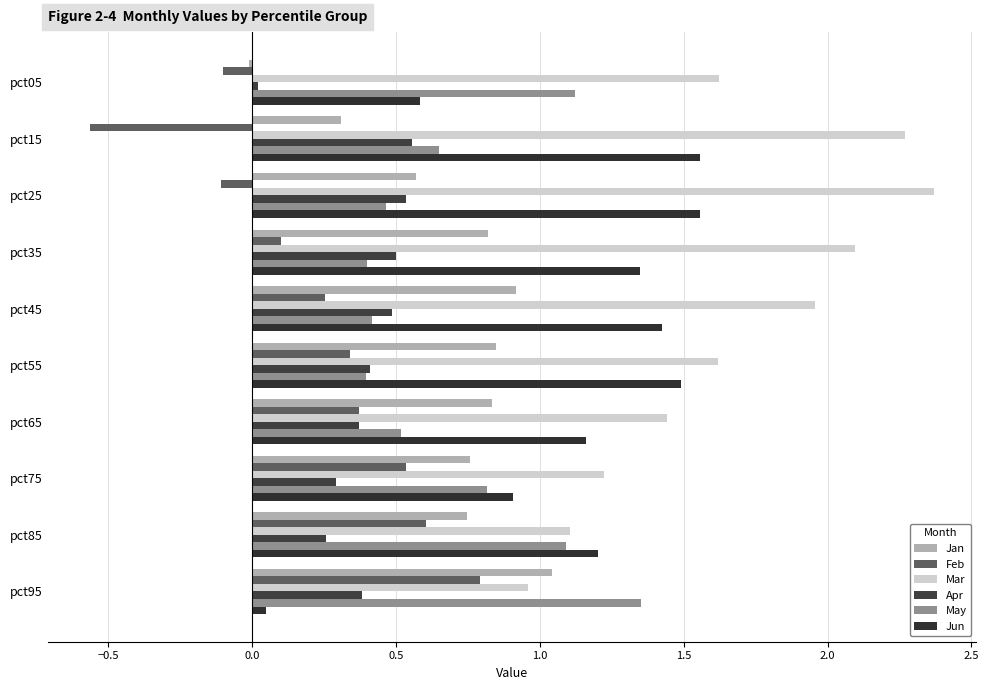

Count the number of data series in this chart.

6